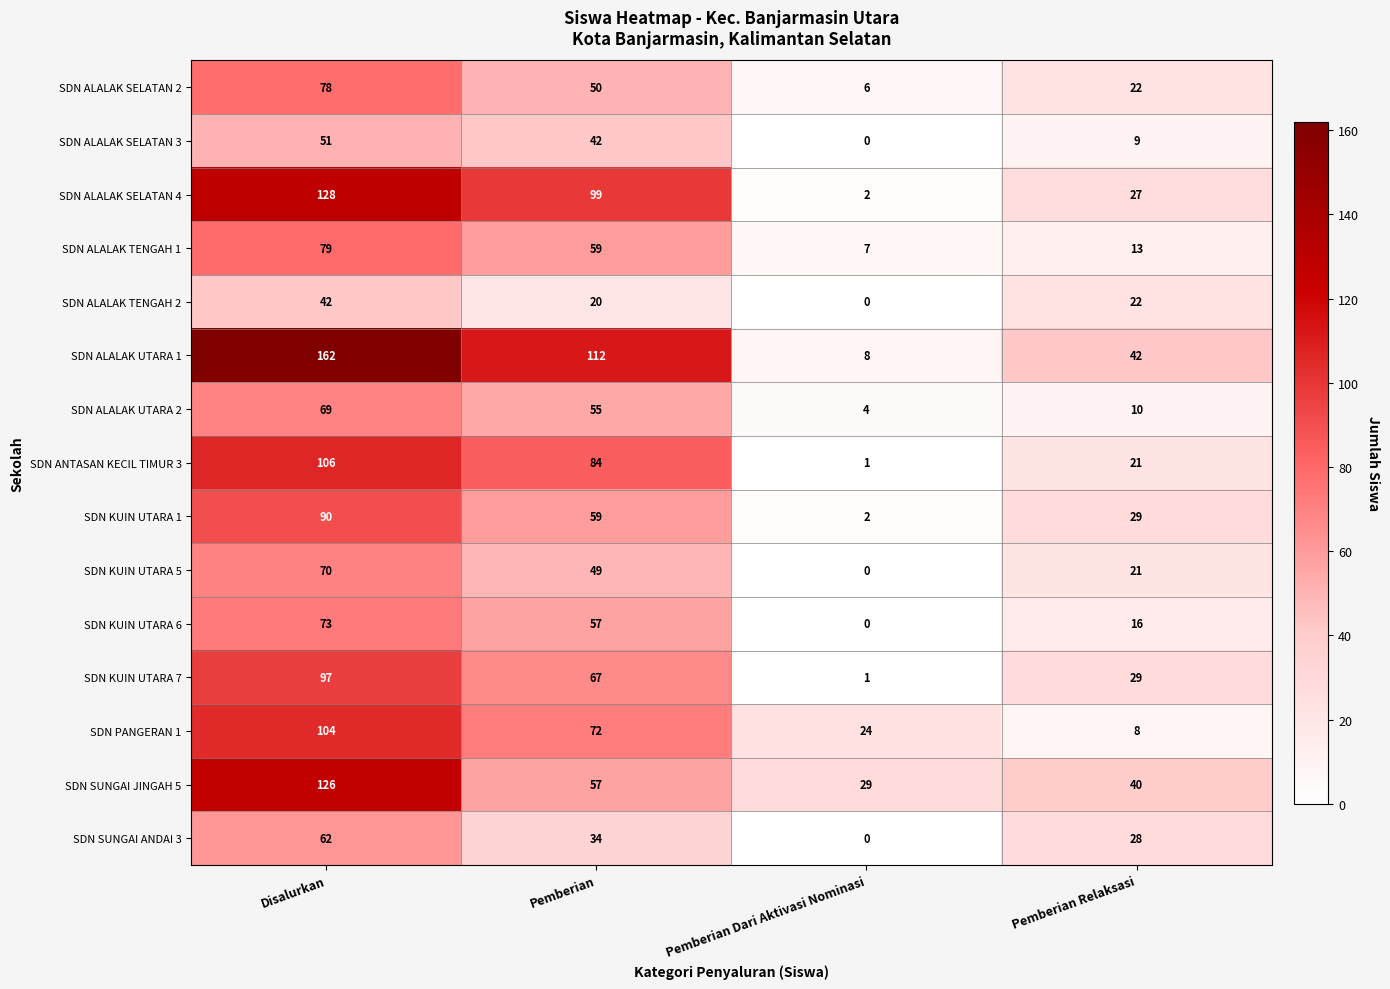

How many categories are shown in the chart?

4